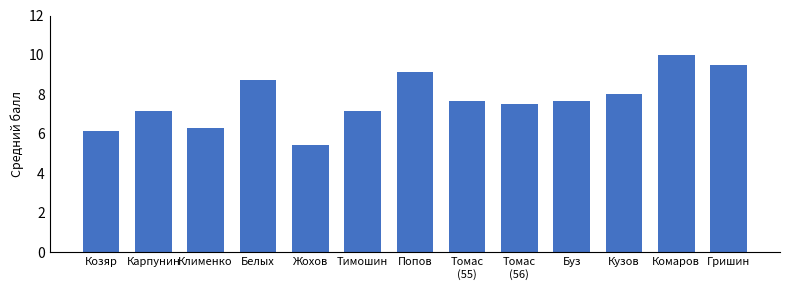

Reading right to left, extract all data points from this chart.

9.5	10.0	8.0	7.7	7.5	7.7	9.1	7.1	5.4	8.7	6.3	7.1	6.1